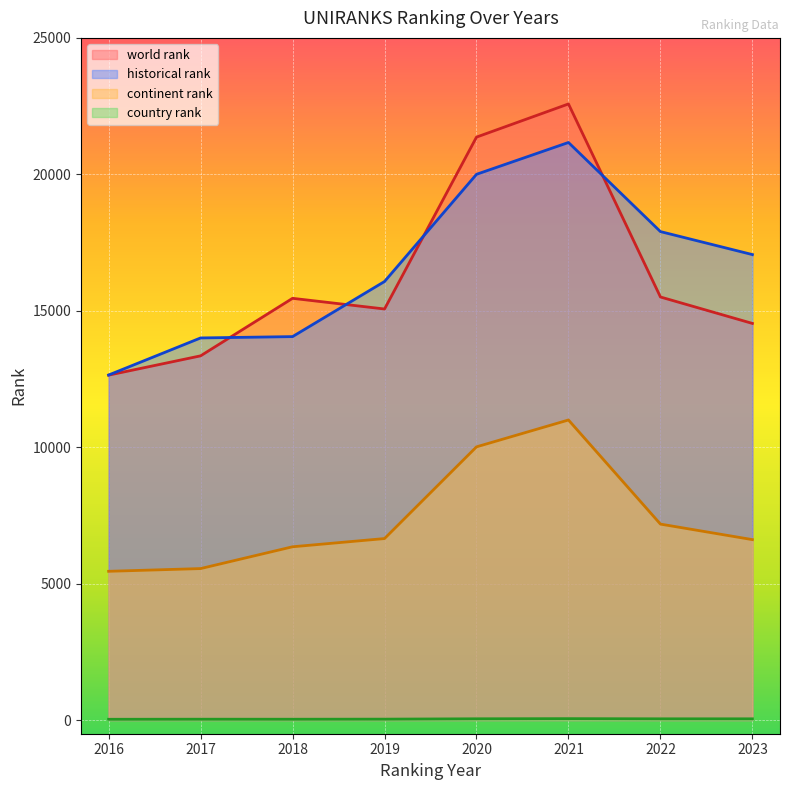

Which series has the widest spread of values?

world rank